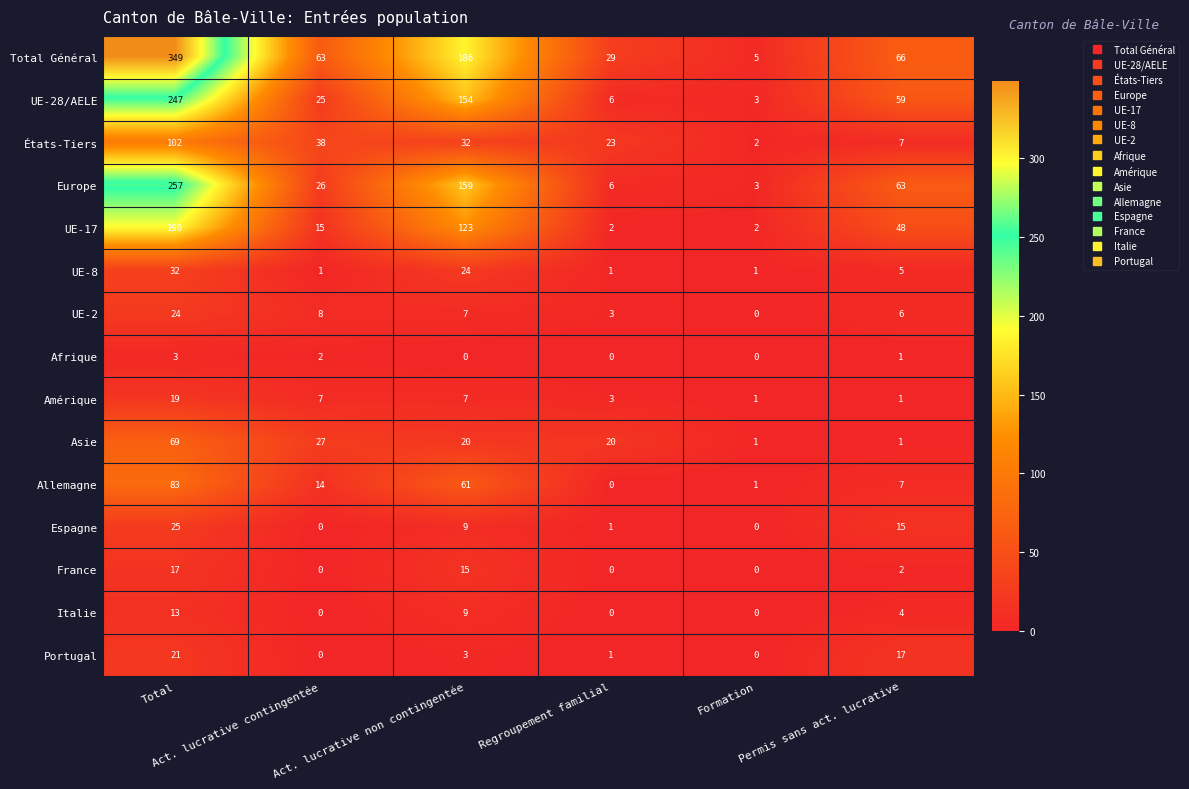

What is the difference between the second highest and minimum values in the Europe series?

156